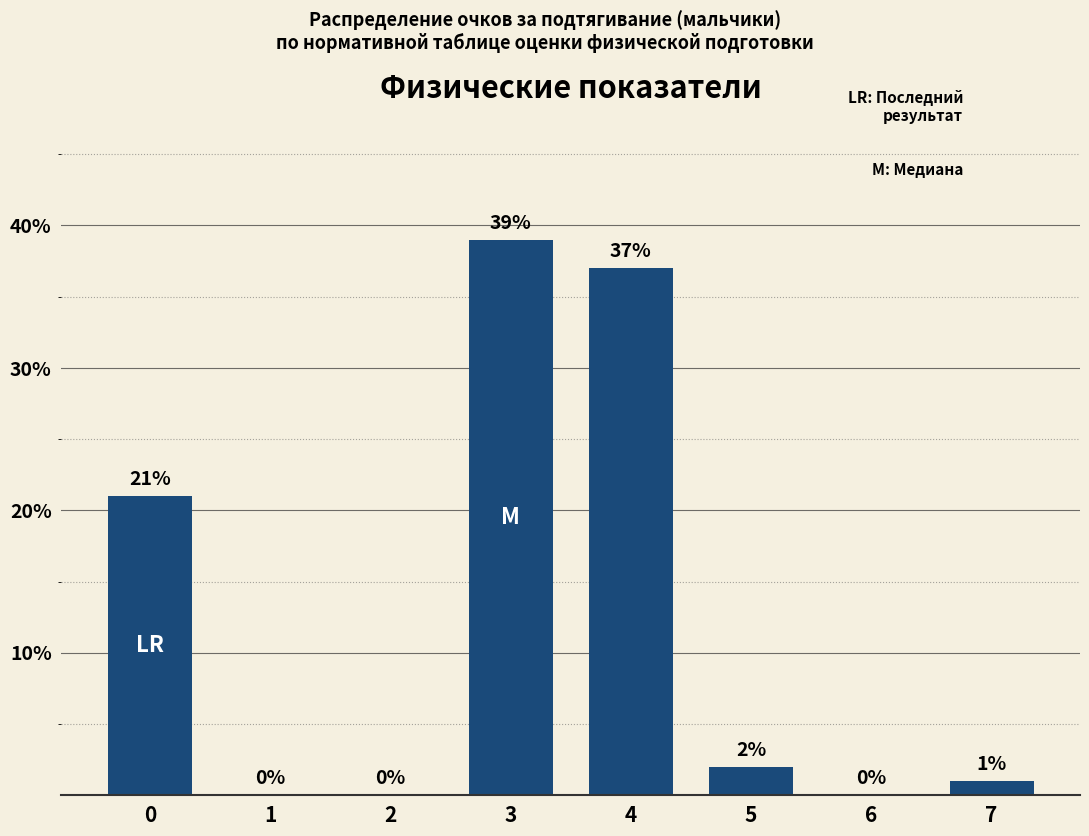

True or false: the data shows 12 at 3.

False